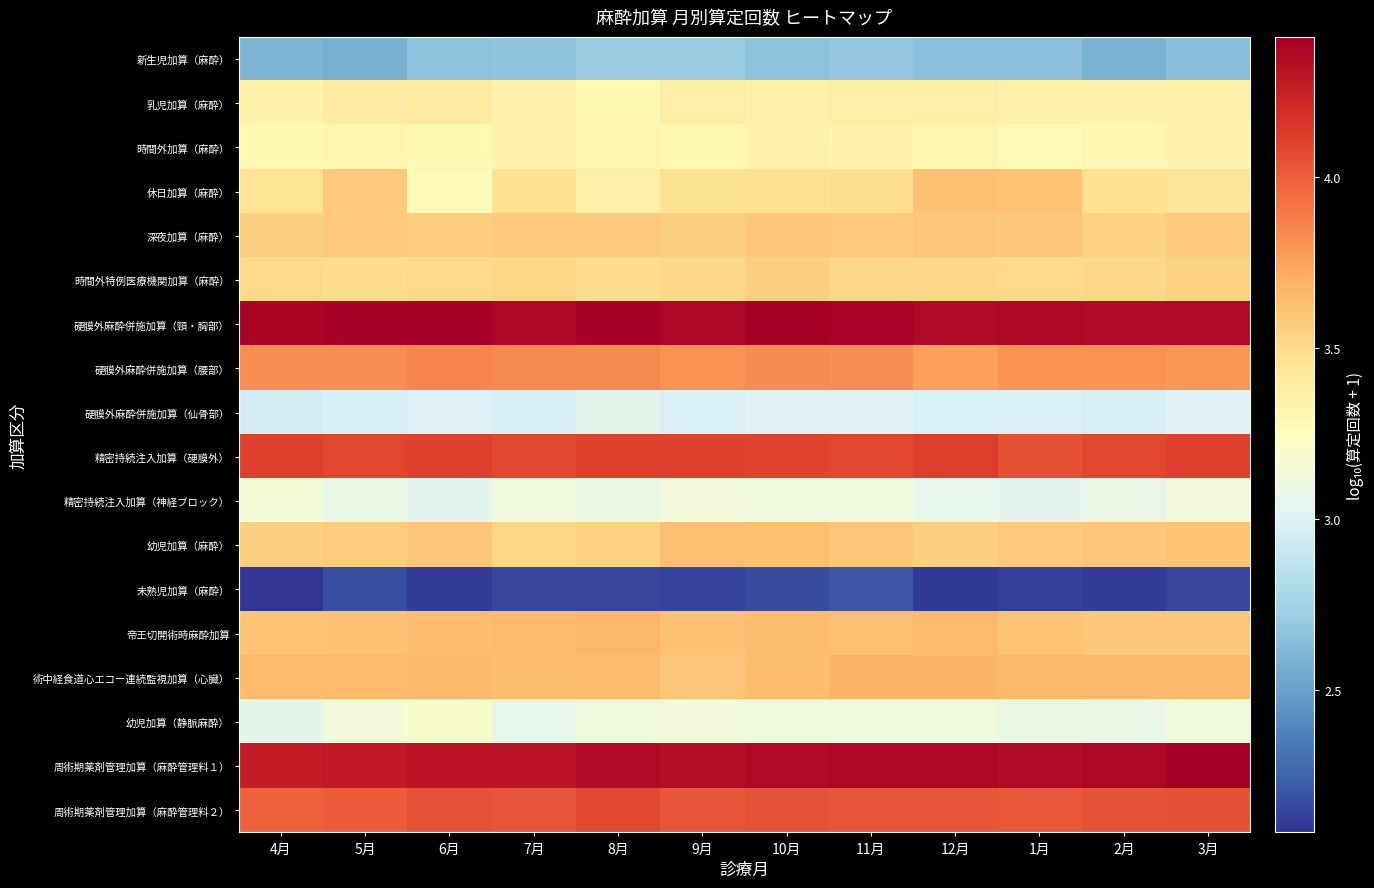

At how many categories does at least one series exceed 3?

12